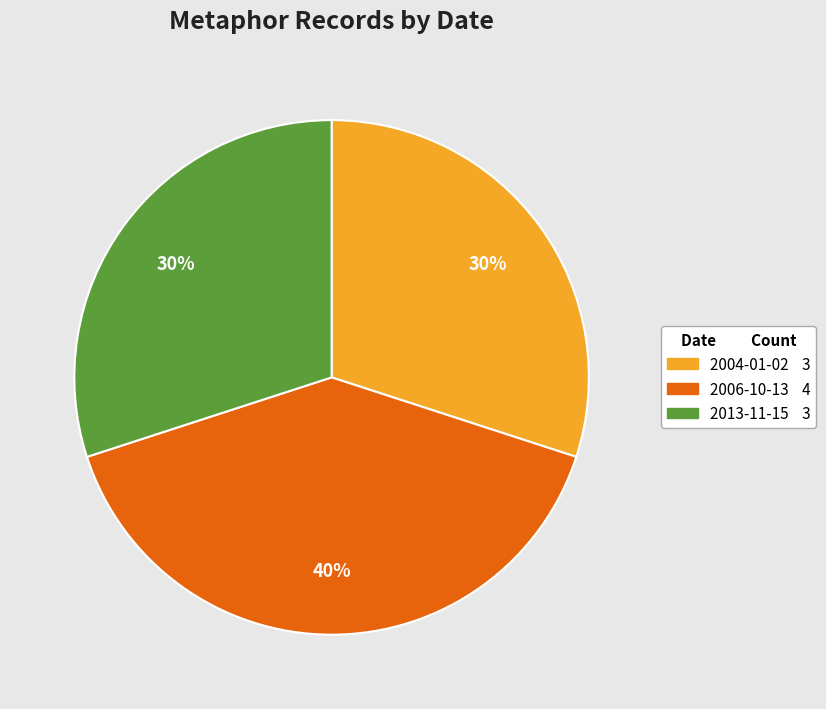

Is there a majority slice in this chart?

No